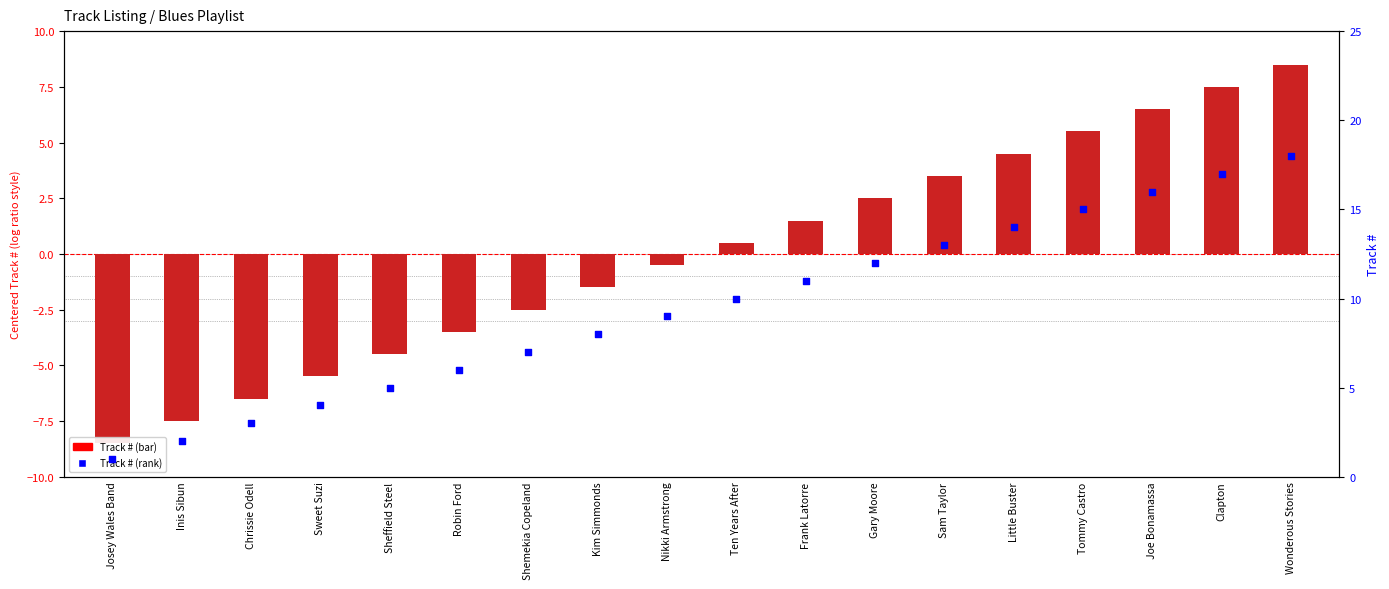

At which category is the sum across all series the highest?

Wonderous Stories